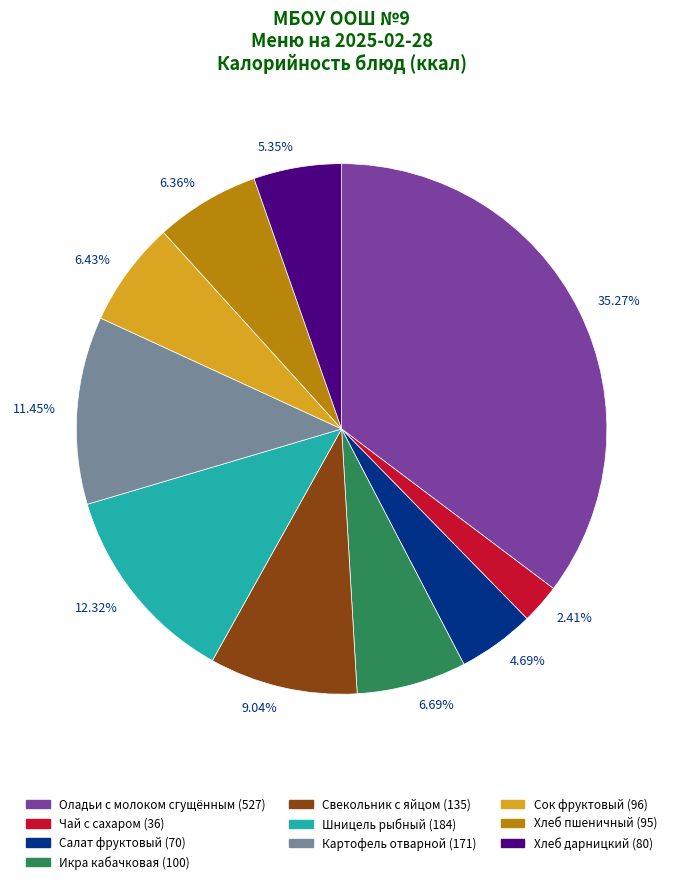

How many slices are in this pie chart?

10